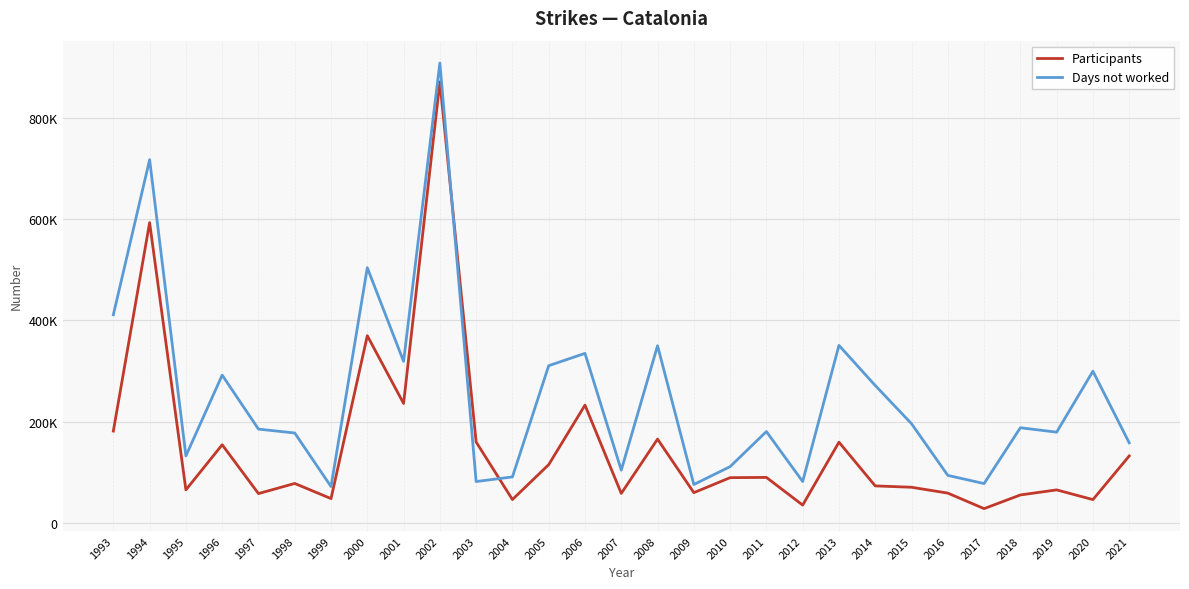

Is the value of Participants at 2011 greater than the value of Days not worked at 1995?

No